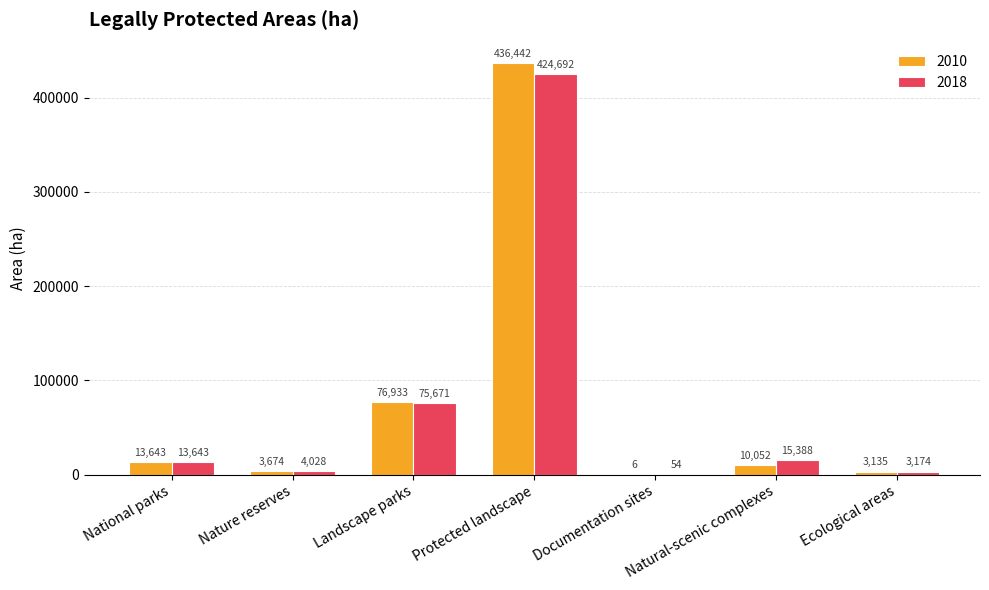

What is the maximum value for 2010?

436441.8